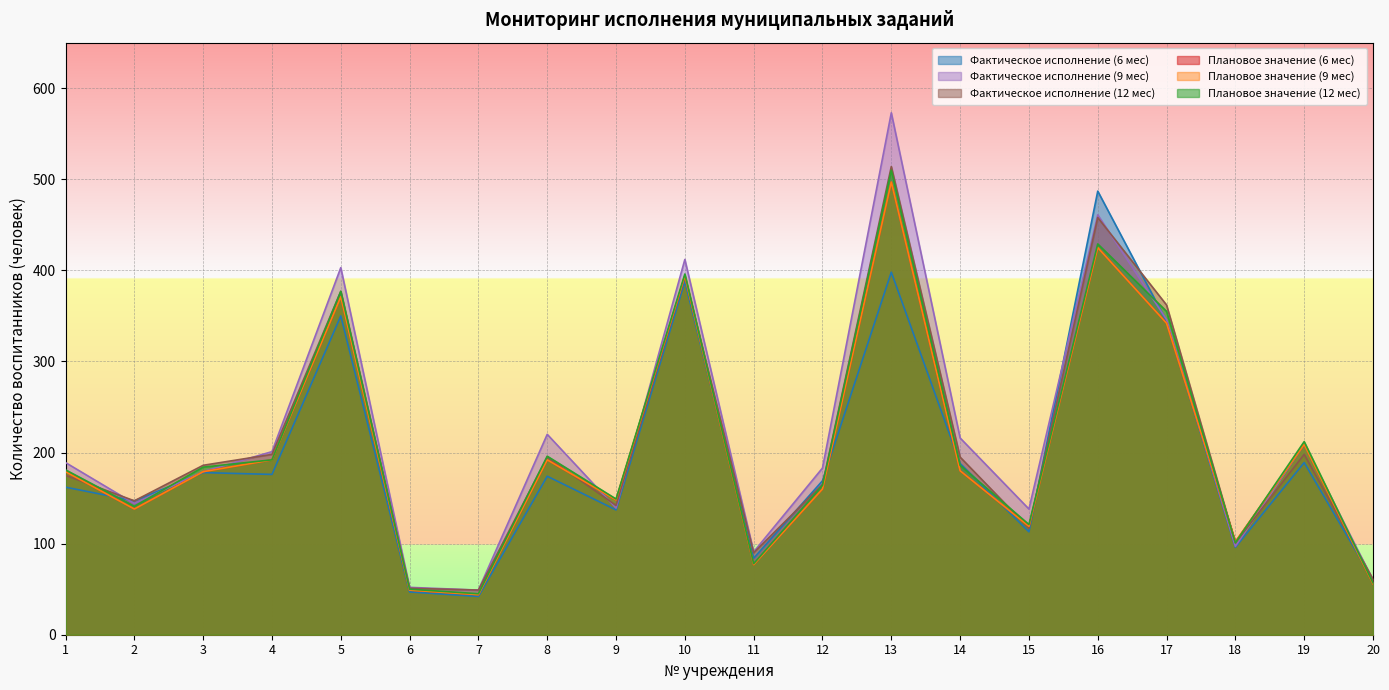

Reading left to right, extract all data points from this chart.

Плановое значение (12 мес): 1=181	2=141	3=184	4=192	5=377	6=50	7=45	8=196	9=149	10=396	11=78	12=164	13=510	14=186	15=121	16=429	17=355	18=101	19=212	20=57
Плановое значение (6 мес): 1=179	2=138	3=179	4=192	5=371	6=49	7=44	8=192	9=148	10=394	11=77	12=160	13=497	14=180	15=119	16=425	17=342	18=102	19=209	20=56
Плановое значение (9 мес): 1=179	2=138	3=179	4=192	5=371	6=49	7=44	8=192	9=148	10=394	11=77	12=160	13=497	14=180	15=119	16=425	17=342	18=102	19=209	20=56
Фактическое исполнение (12 мес): 1=175	2=147	3=186	4=198	5=377	6=51	7=49	8=195	9=142	10=393	11=90	12=165	13=514	14=195	15=117	16=458	17=362	18=101	19=198	20=61
Фактическое исполнение (6 мес): 1=162	2=147	3=178	4=176	5=350	6=47	7=42	8=174	9=137	10=388	11=84	12=169	13=398	14=188	15=113	16=487	17=344	18=96	19=189	20=60
Фактическое исполнение (9 мес): 1=189	2=144	3=179	4=201	5=403	6=52	7=49	8=220	9=139	10=412	11=91	12=183	13=573	14=216	15=138	16=461	17=346	18=97	19=209	20=60